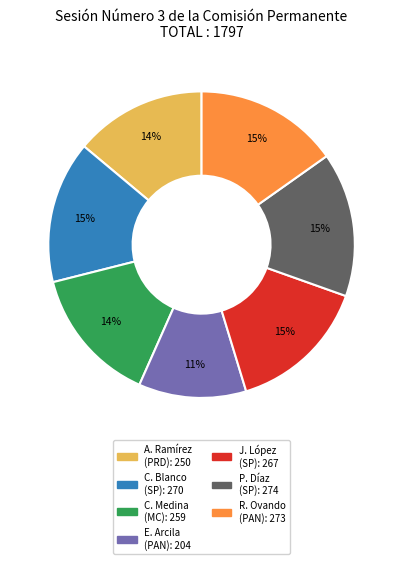

To the nearest percent, what is the difference between the largest and smallest slice percentages?

4%